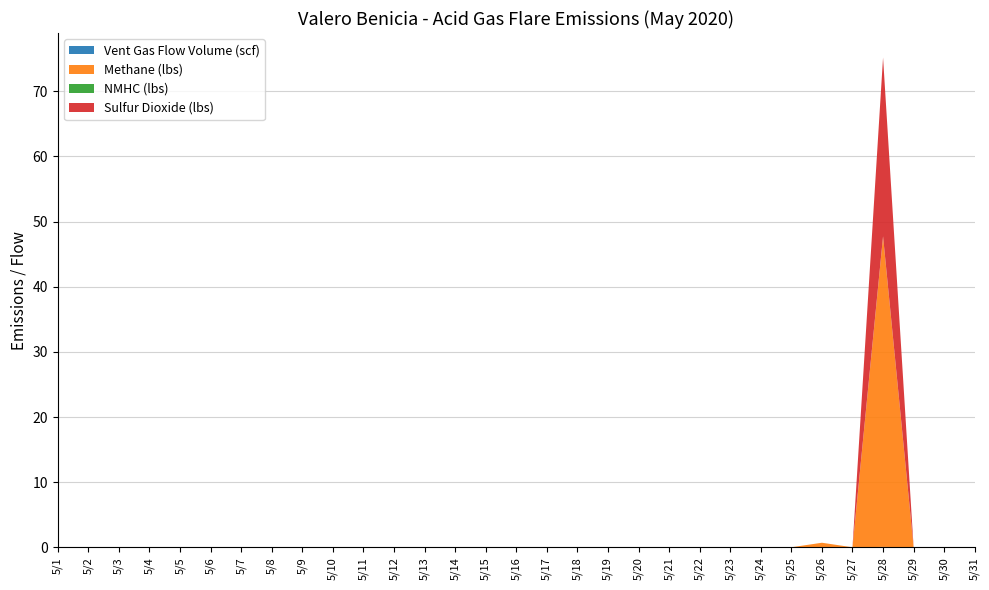

Reading right to left, transcribe all the data shown in this chart.

Vent Gas Flow Volume (scf): 0.0	0.0	0.0	0.1	0.0	0.0	0.0	0.0	0.0	0.0	0.0	0.0	0.0	0.0	0.0	0.0	0.0	0.0	0.0	0.0	0.0	0.0	0.0	0.0	0.0	0.0	0.0	0.0	0.0	0.0	0.0
Methane (lbs): 0.0	0.0	0.0	47.7	0.0	0.7	0.0	0.0	0.0	0.0	0.0	0.0	0.0	0.0	0.0	0.0	0.0	0.0	0.0	0.0	0.0	0.0	0.0	0.0	0.0	0.0	0.0	0.0	0.0	0.0	0.0
NMHC (lbs): 0.0	0.0	0.0	0.0	0.0	0.0	0.0	0.0	0.0	0.0	0.0	0.0	0.0	0.0	0.0	0.0	0.0	0.0	0.0	0.0	0.0	0.0	0.0	0.0	0.0	0.0	0.0	0.0	0.0	0.0	0.0
Sulfur Dioxide (lbs): 0.0	0.0	0.0	27.5	0.0	0.0	0.0	0.0	0.0	0.0	0.0	0.0	0.0	0.0	0.0	0.0	0.0	0.0	0.0	0.0	0.0	0.0	0.0	0.0	0.0	0.0	0.0	0.0	0.0	0.0	0.0